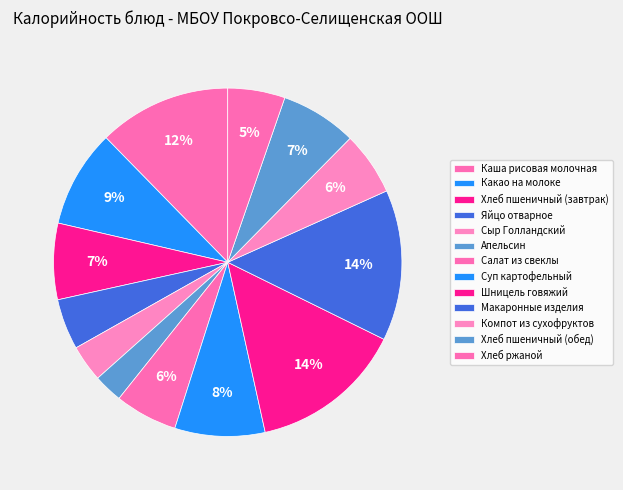

How many segments does this pie chart have?

13